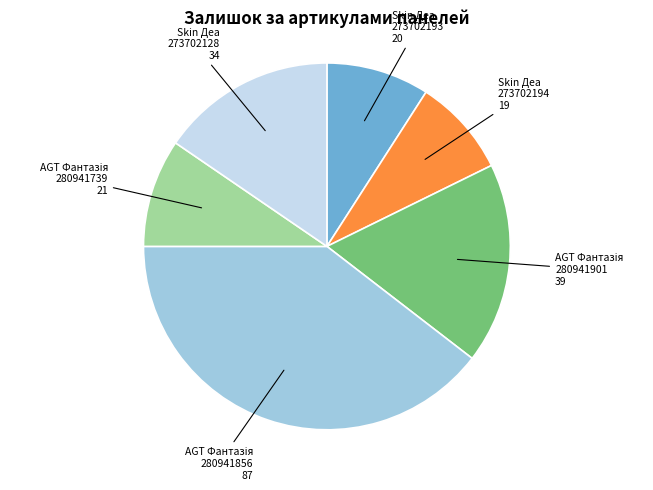

The Skin Деа 273702194 slice represents 9% of the pie. True or false?

True